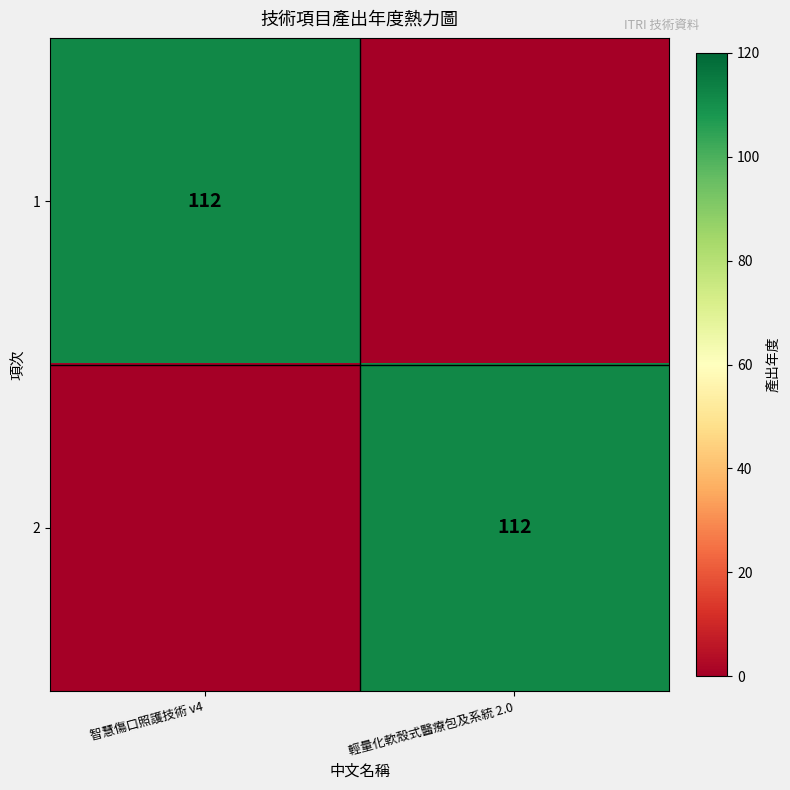

The 2 series shows 112 at 輕量化軟殼式醫療包及系統 2.0. True or false?

True